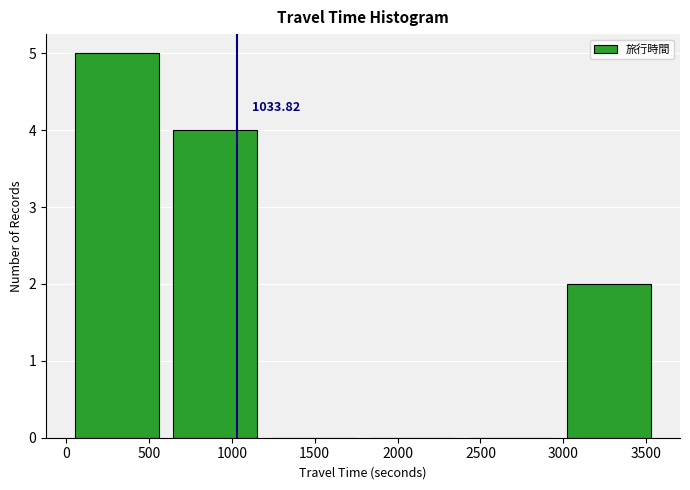

Over which range of the x-axis is the bar tallest?

0 to 600